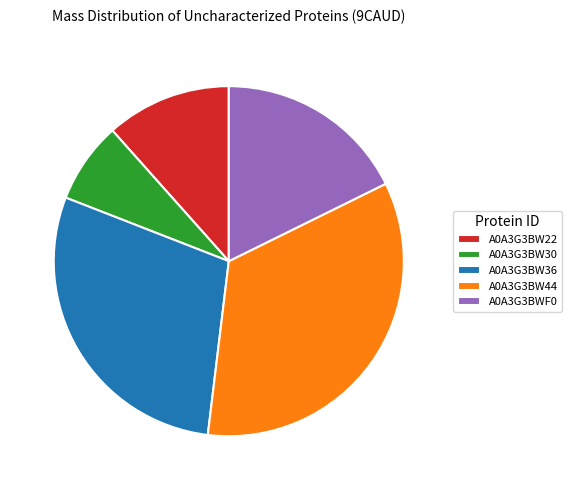

The A0A3G3BWF0 slice represents 18% of the pie. True or false?

True